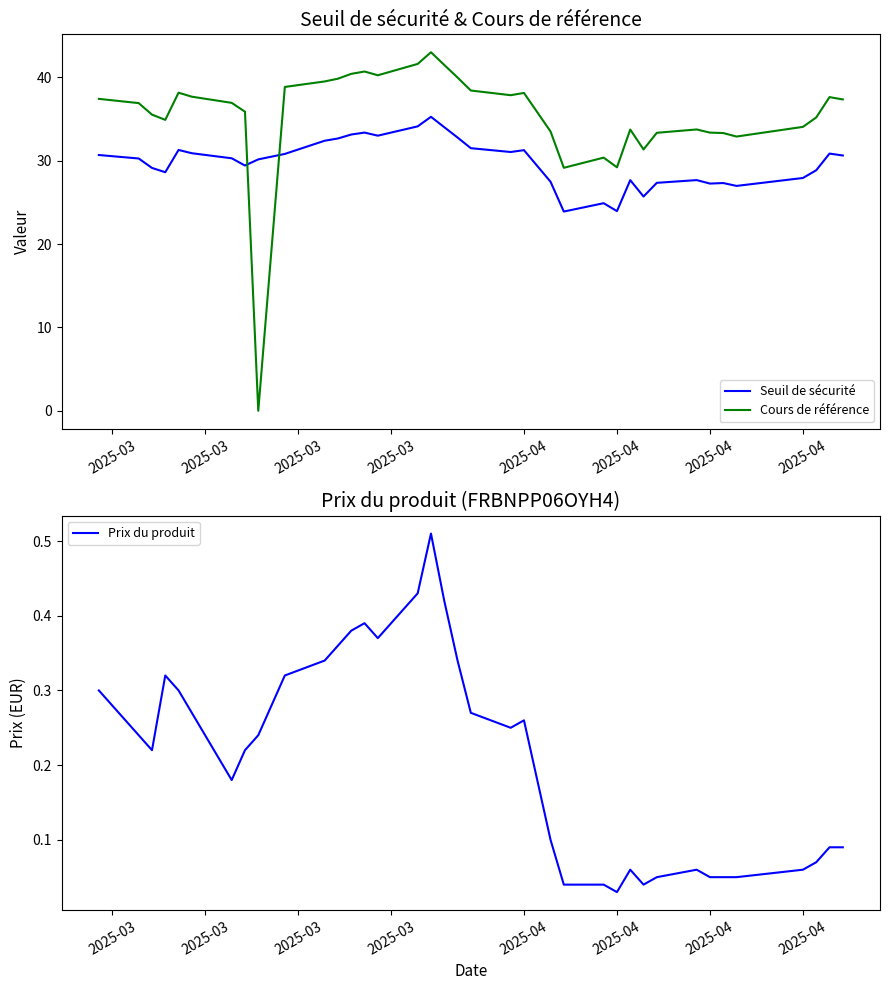

How many positive values does the Cours de référence series have?

36